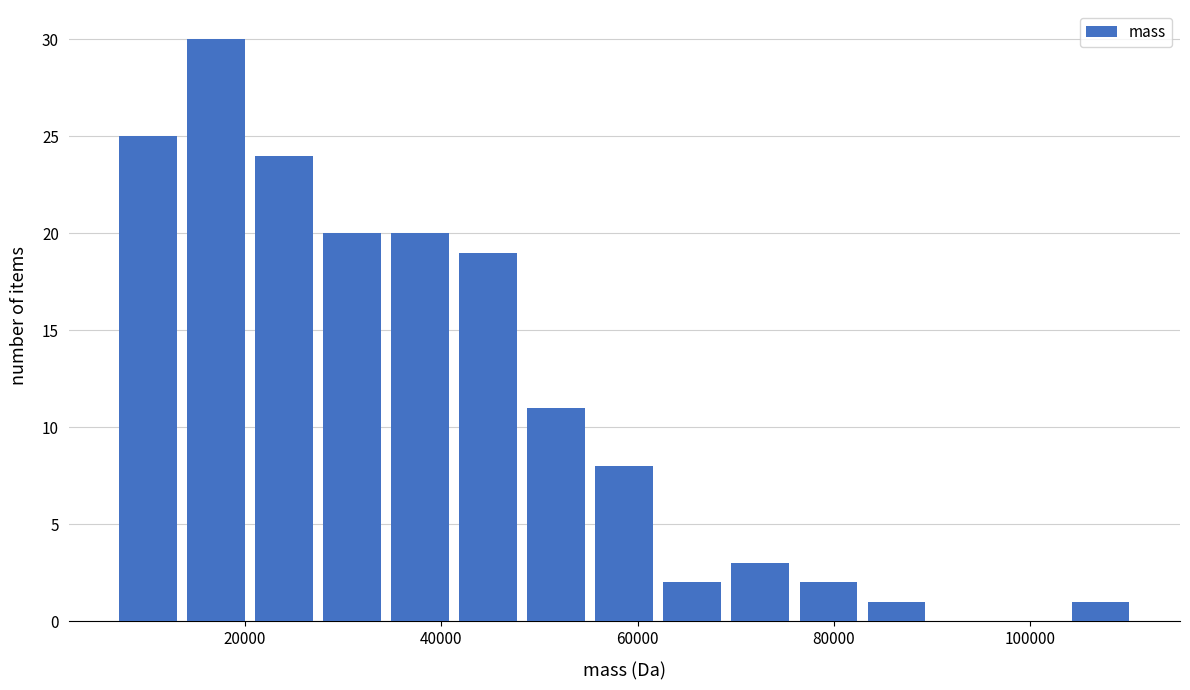

Read against the x-axis, roughly where is the centre of the tallest bar?

18000